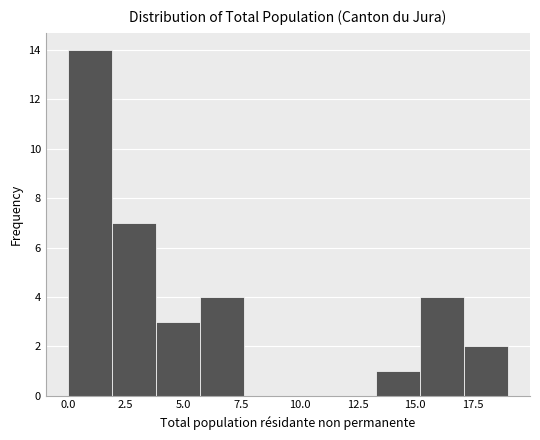

Read against the x-axis, roughly where is the centre of the tallest bar?

1.0